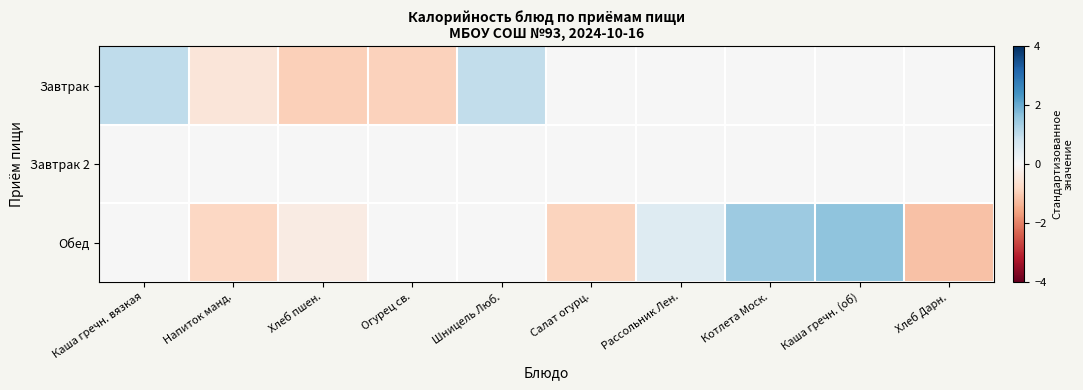

Reading left to right, what are all the values shown in this chart?

Завтрак: Каша гречн. вязкая=1.0	Напиток манд.=-0.5	Хлеб пшен.=-1.0	Огурец св.=-0.9	Шницель Люб.=1.0	Салат огурц.=0.0	Рассольник Лен.=0.0	Котлета Моск.=0.0	Каша гречн. (об)=0.0	Хлеб Дарн.=0.0
Завтрак 2: Каша гречн. вязкая=0.0	Напиток манд.=0.0	Хлеб пшен.=0.0	Огурец св.=0.0	Шницель Люб.=0.0	Салат огурц.=0.0	Рассольник Лен.=0.0	Котлета Моск.=0.0	Каша гречн. (об)=0.0	Хлеб Дарн.=0.0
Обед: Каша гречн. вязкая=0.0	Напиток манд.=-0.8	Хлеб пшен.=-0.3	Огурец св.=0.0	Шницель Люб.=0.0	Салат огурц.=-0.9	Рассольник Лен.=0.5	Котлета Моск.=1.5	Каша гречн. (об)=1.6	Хлеб Дарн.=-1.2